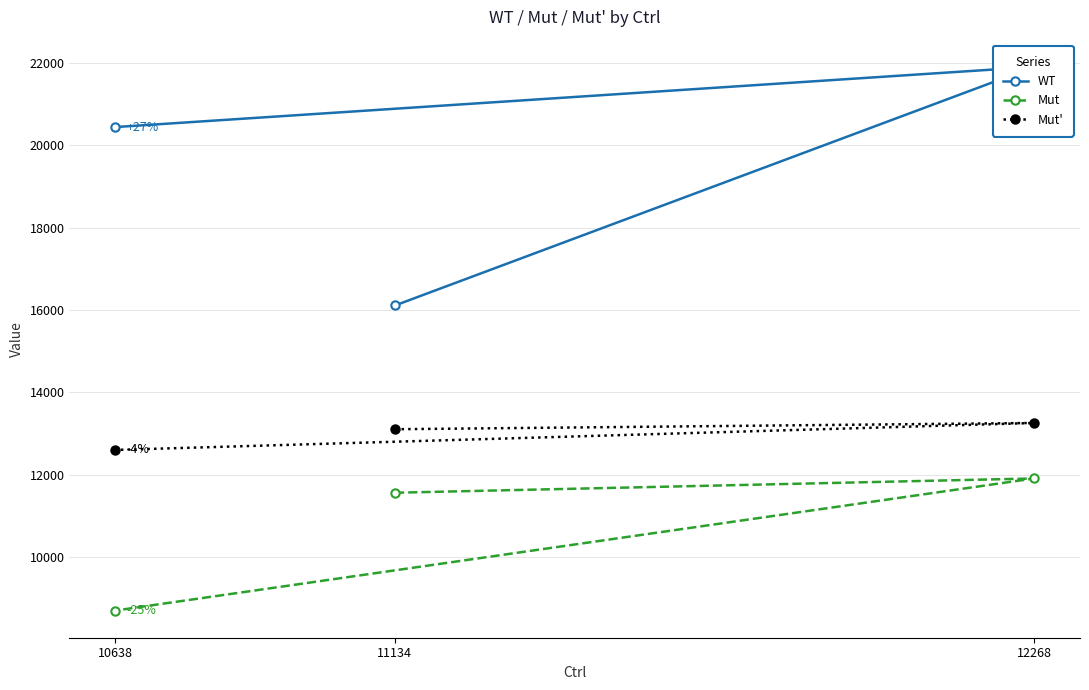

How many data points in WT are less than 20444?

1